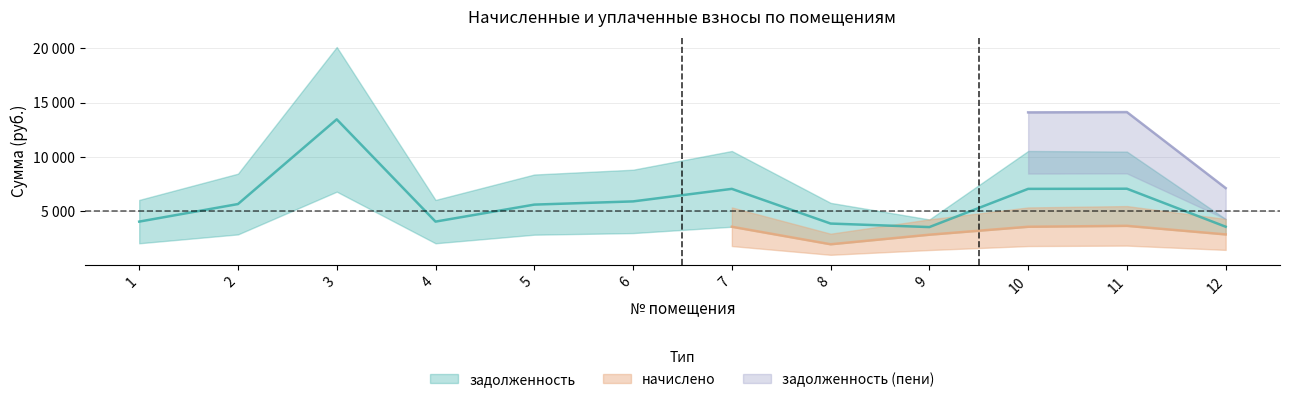

True or false: задолженность_пени has more than 0 interior local peaks.

True